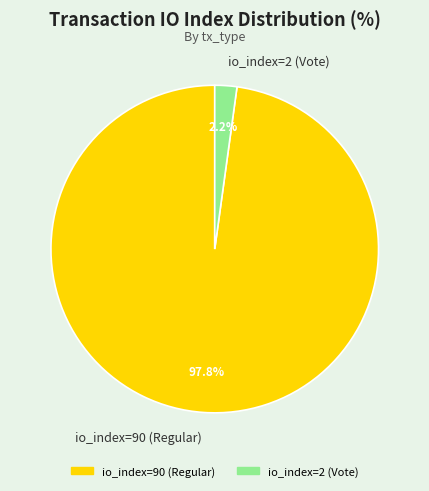

To the nearest percent, what is the average slice percentage?

50%